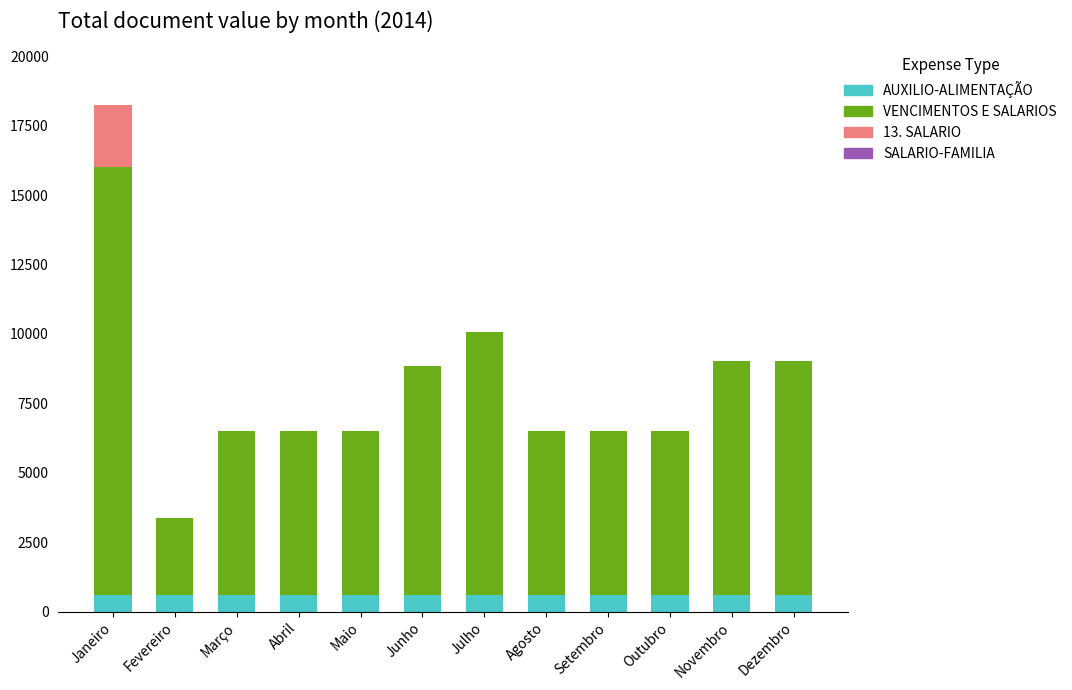

Is it true that AUXILIO-ALIMENTAÇÃO equals 600.0 at Março?

True